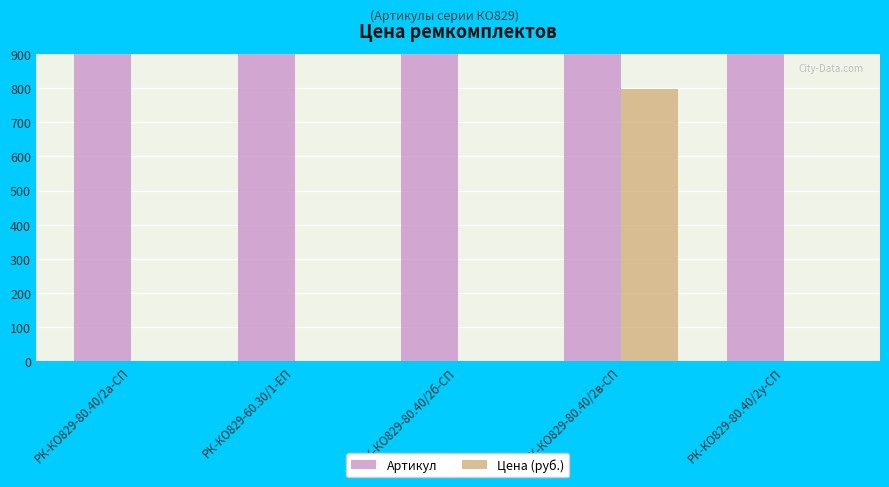

What is the total value across all series at РК-КО829-80.40/2б-СП?

4466.0